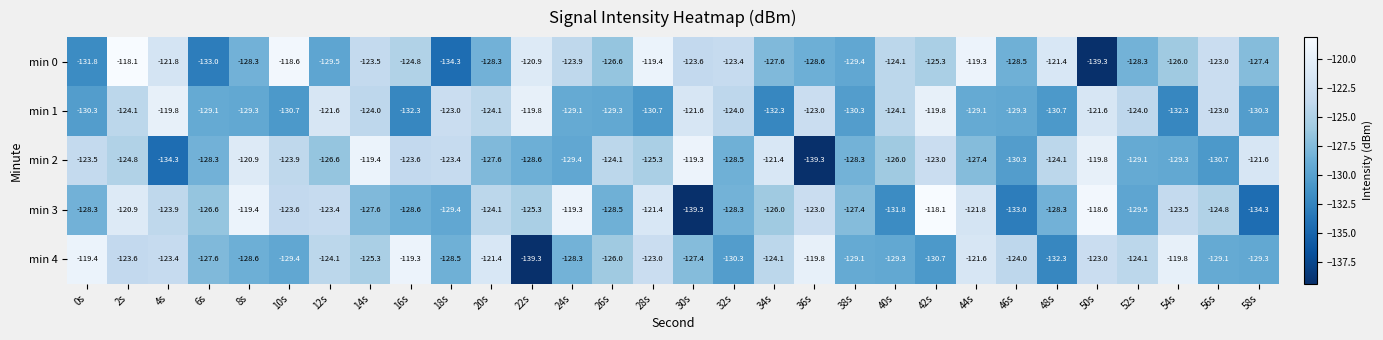

What is the smallest value displayed?

-139.3